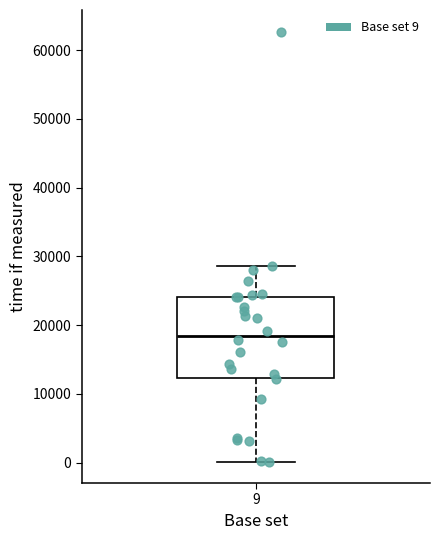

Where is the lower edge of the box at x = 9 on the y-axis? The values are not printed on the chart, so give them approximately, as read against the axis.

12000